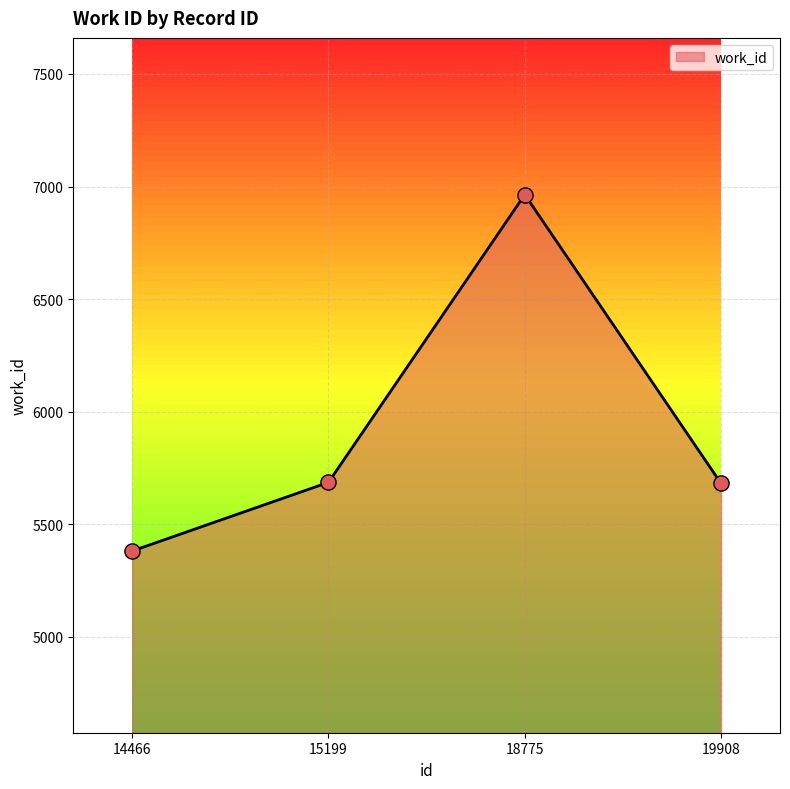

What is the change in value from 14466 to 18775?

+1583